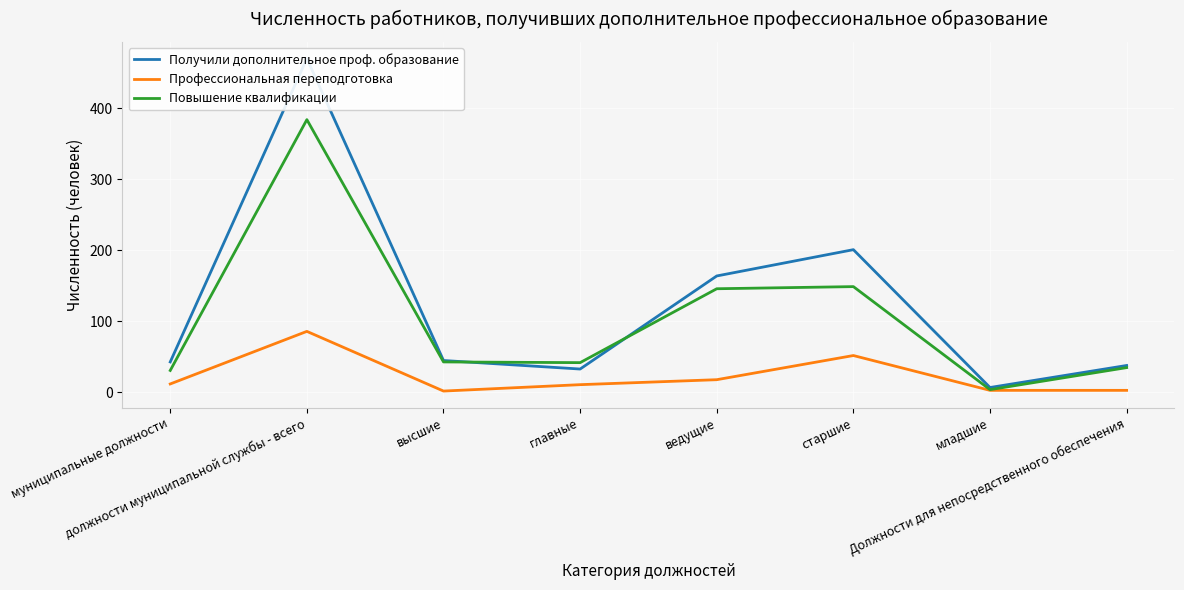

What is the value of the Повышение квалификации point at the 2nd from the left?

384